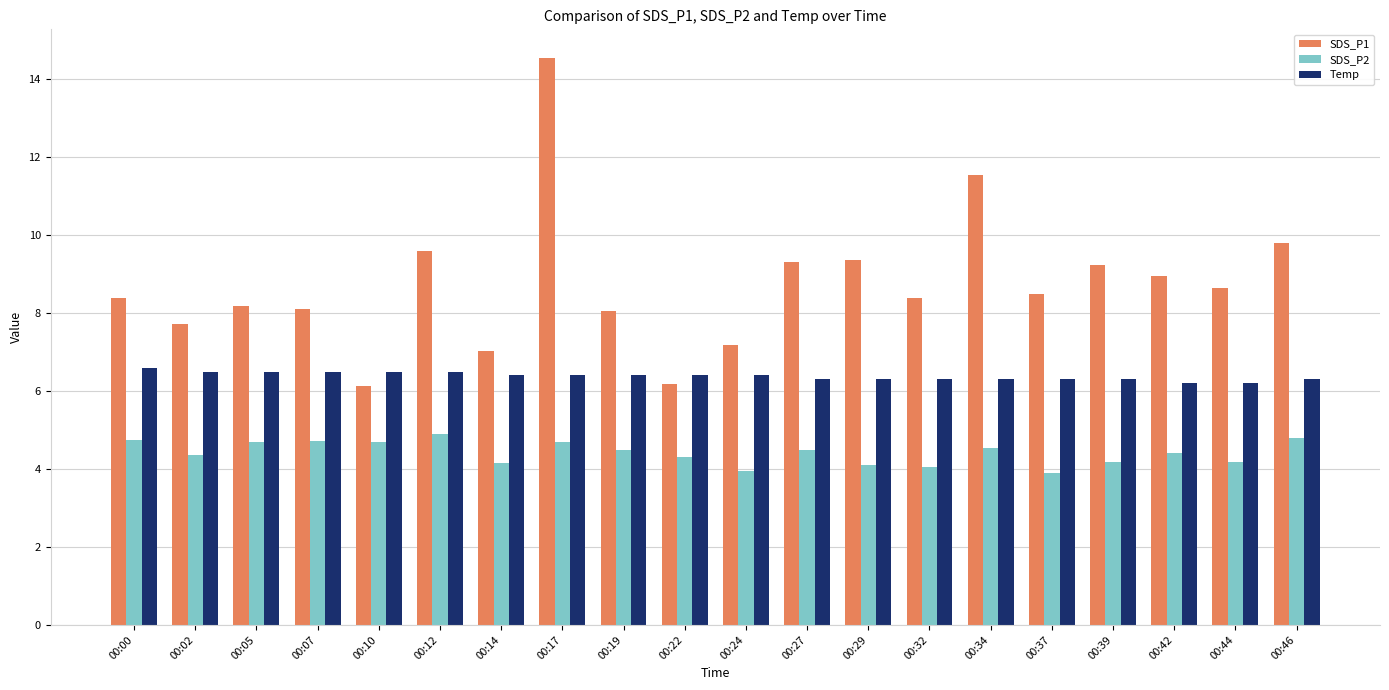

What is the sum of all Temp values?

127.6